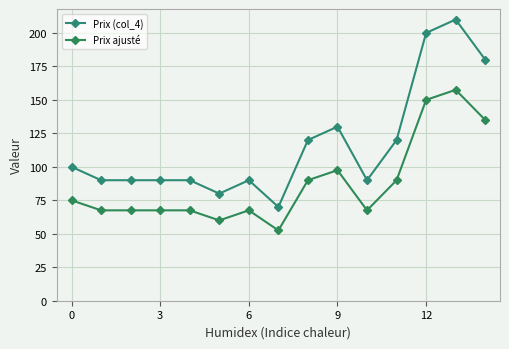

What is the highest value of the Prix ajusté series?

157.5